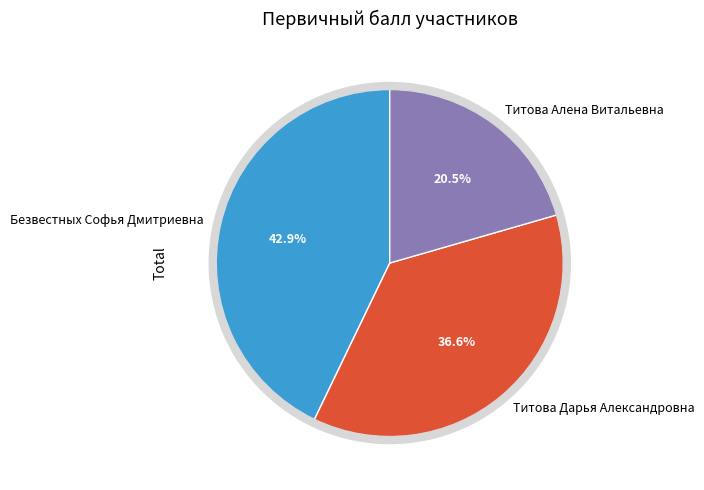

What percentage is the Титова Дарья Александровна slice, to the nearest percent?

37%